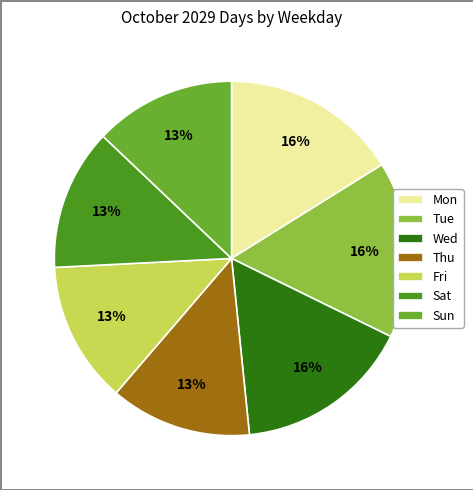

To the nearest percent, what is the average slice percentage?

14%